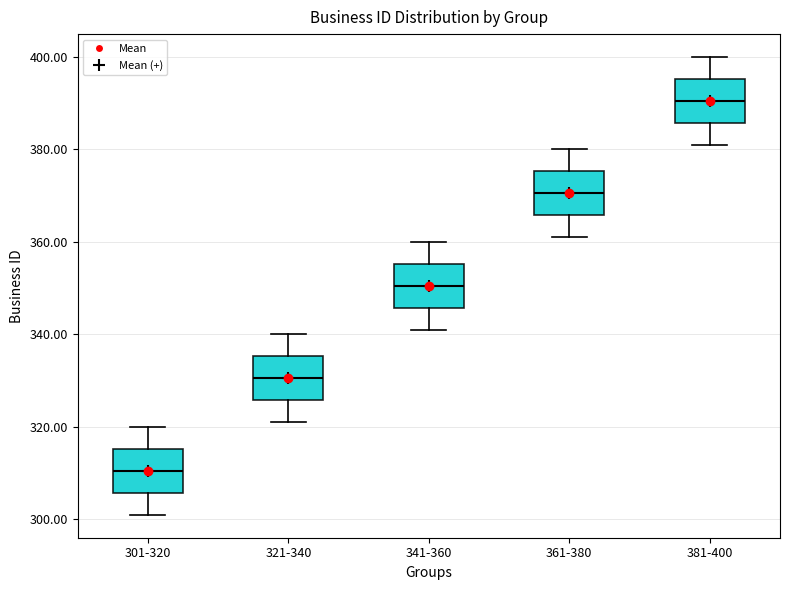

Reading left to right, transcribe this box plot: for each box, give where its median line is, the range the box spans, and where its two whiskers end, as read against the y-axis. The values are not printed on the chart, so give them approximately, as read against the axis.

301-320: median 310, box 306 to 316, whiskers 302 to 320
321-340: median 330, box 326 to 336, whiskers 322 to 340
341-360: median 350, box 346 to 356, whiskers 342 to 360
361-380: median 370, box 366 to 376, whiskers 362 to 380
381-400: median 390, box 386 to 396, whiskers 382 to 400